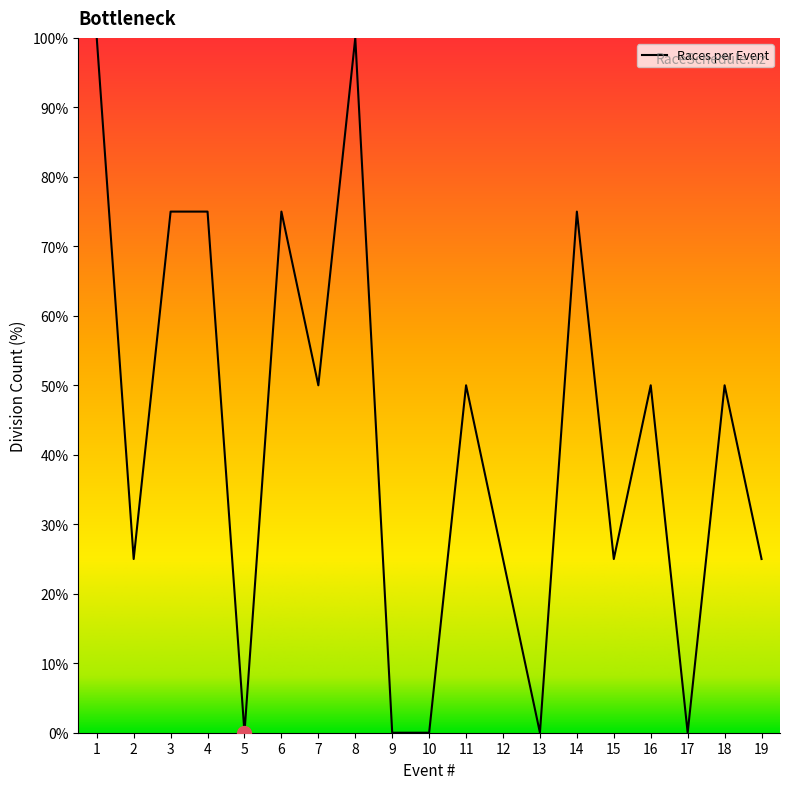

True or false: the data has more than 2 interior local peaks.

True